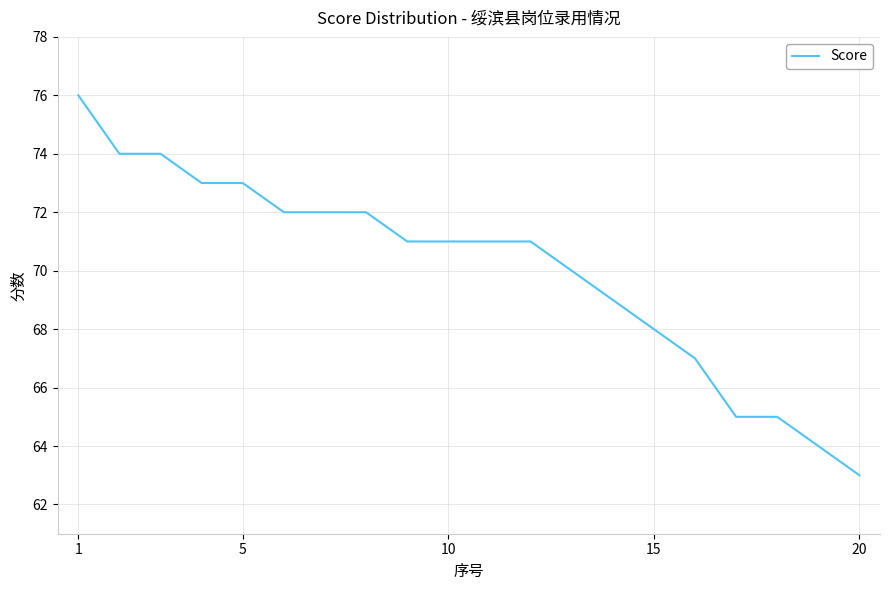

What is the minimum value shown in the chart?

63